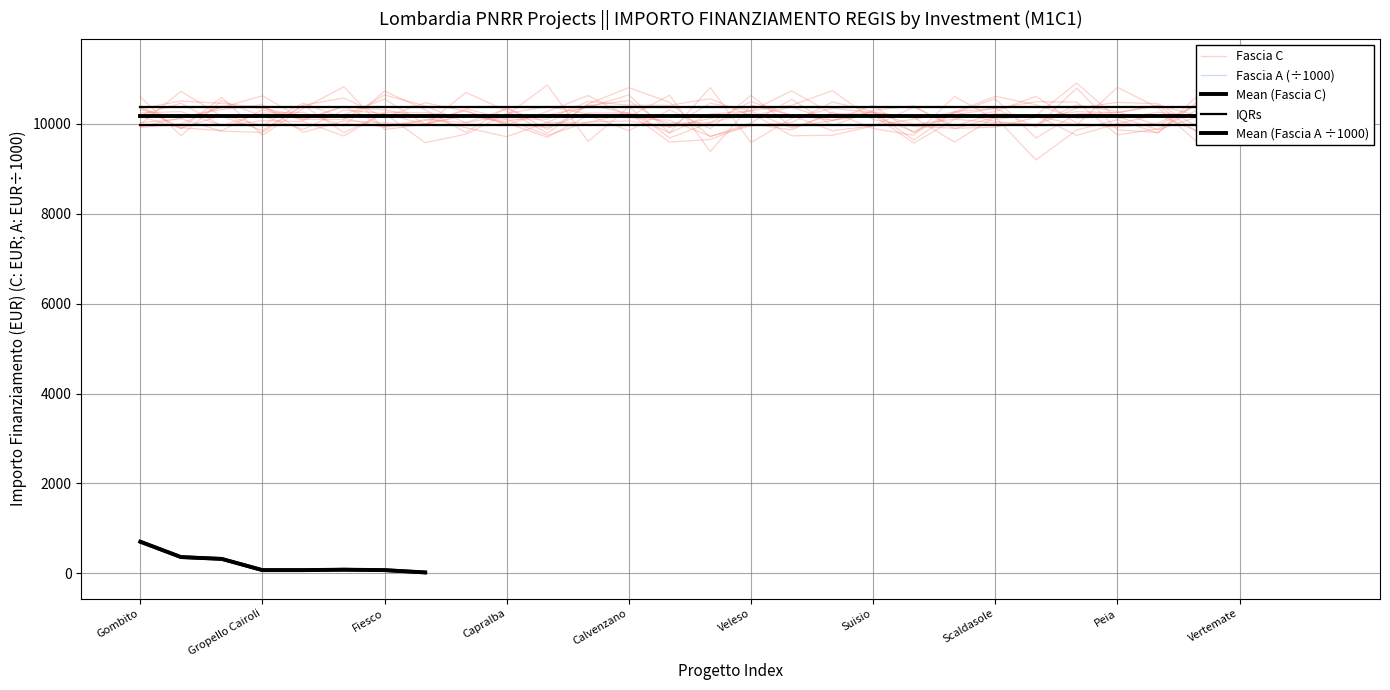

What is the difference between the second highest and second lowest values?

290.3